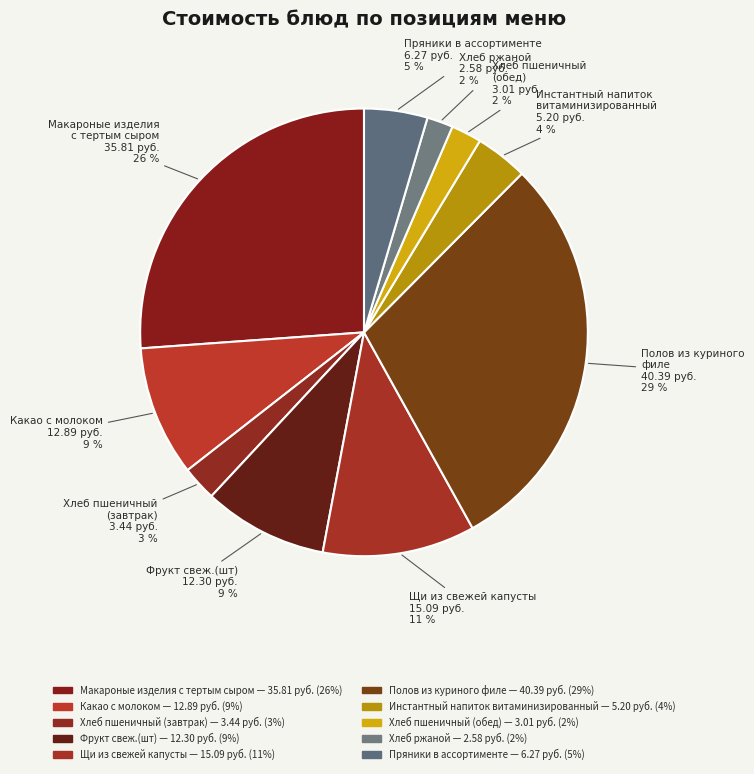

How many segments does this pie chart have?

10